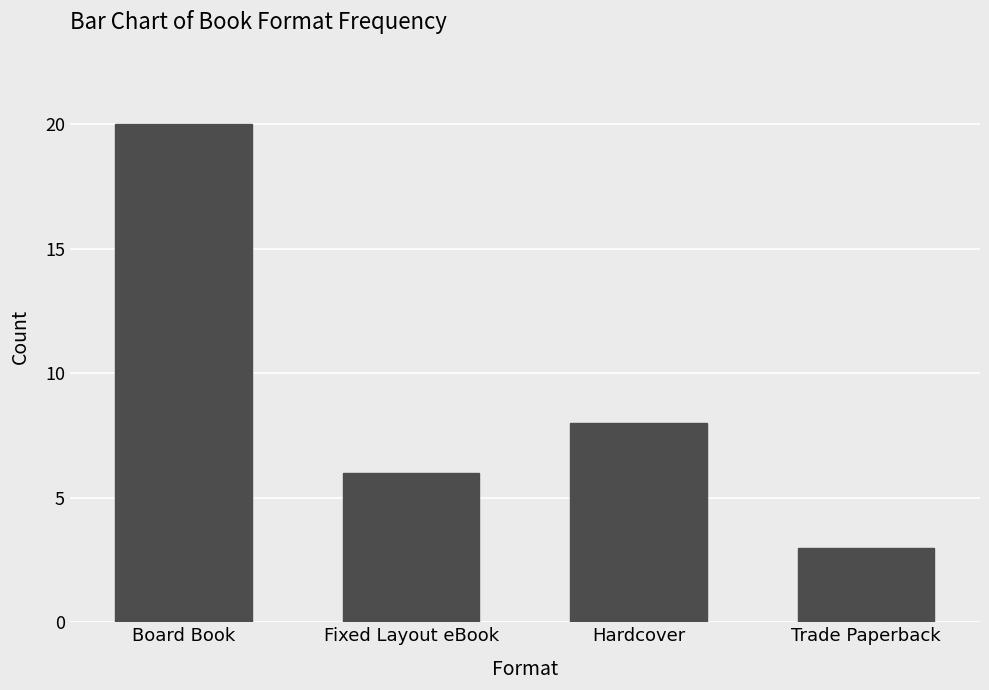

List the labels in order of value, smallest first.

Trade Paperback, Fixed Layout eBook, Hardcover, Board Book